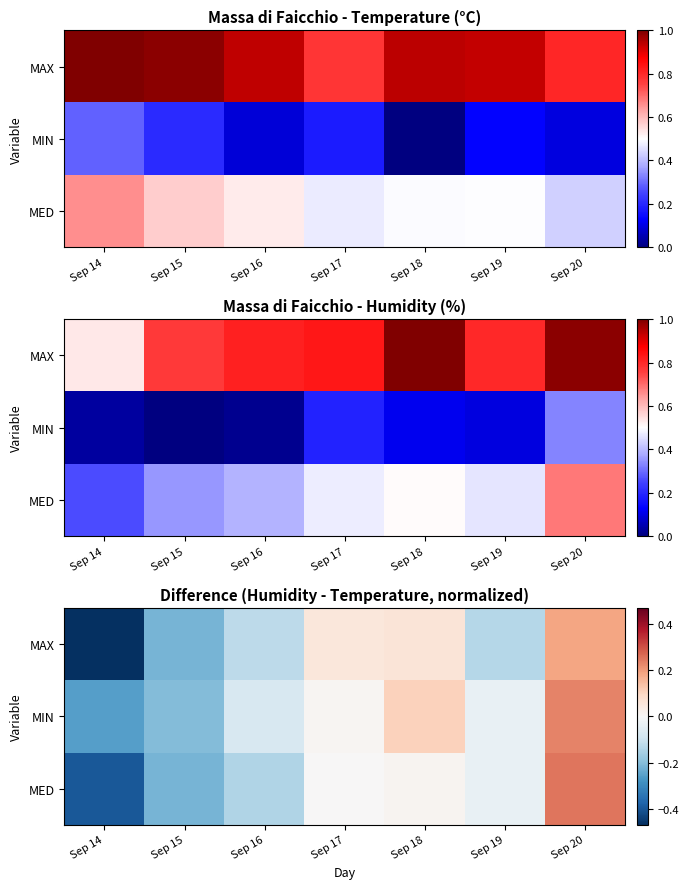

Rank the series by their maximum value, from lowest to highest.

MAX, MIN, MED